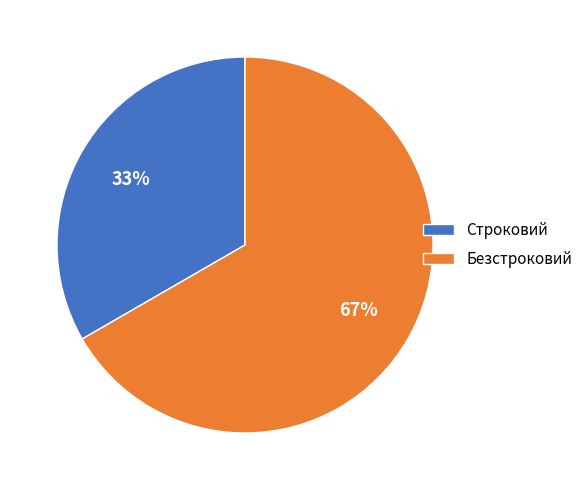

True or false: Безстроковий accounts for 67% of the total.

True